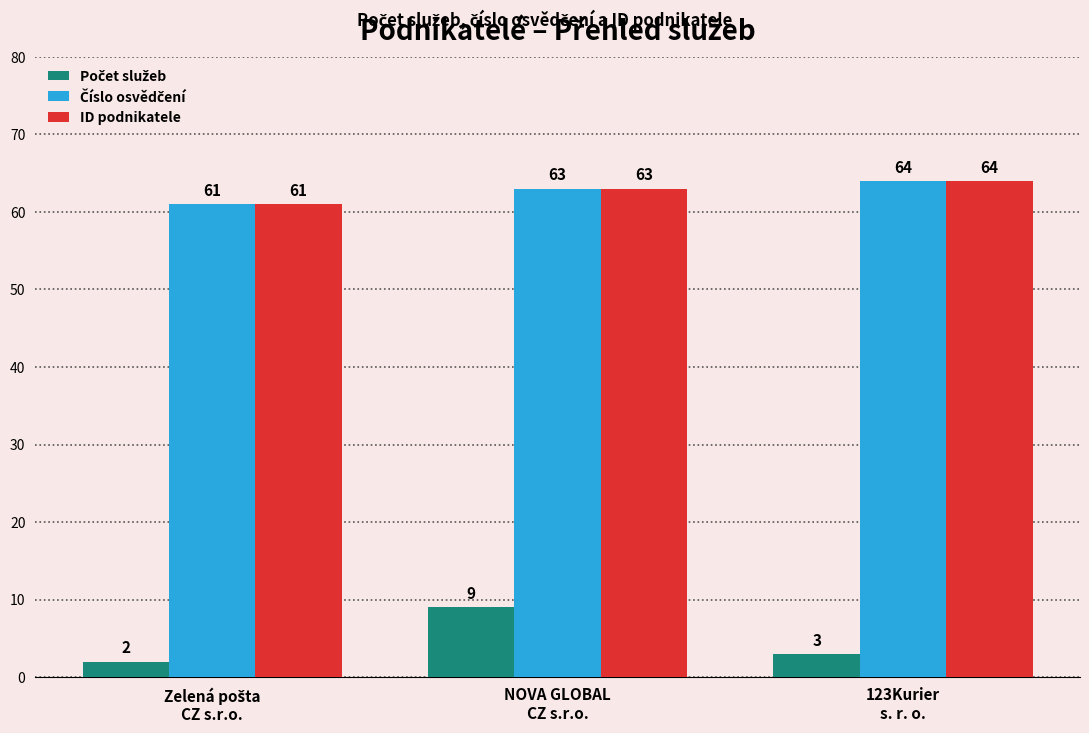

What is the highest value of the ID podnikatele series?

64